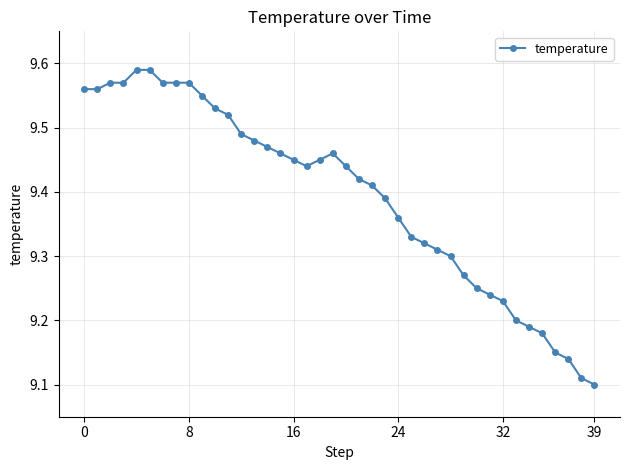

What is the difference between the maximum and minimum values?

0.5